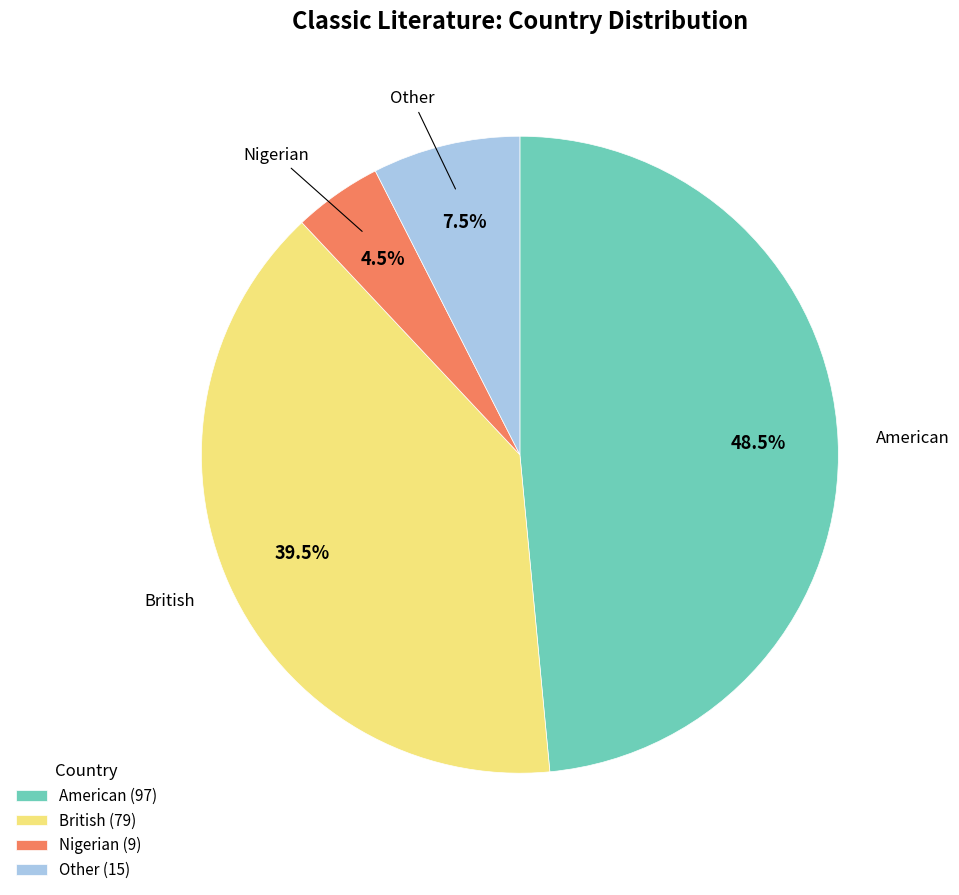

Is the sum of British (79) and Other (15) greater than half?

No